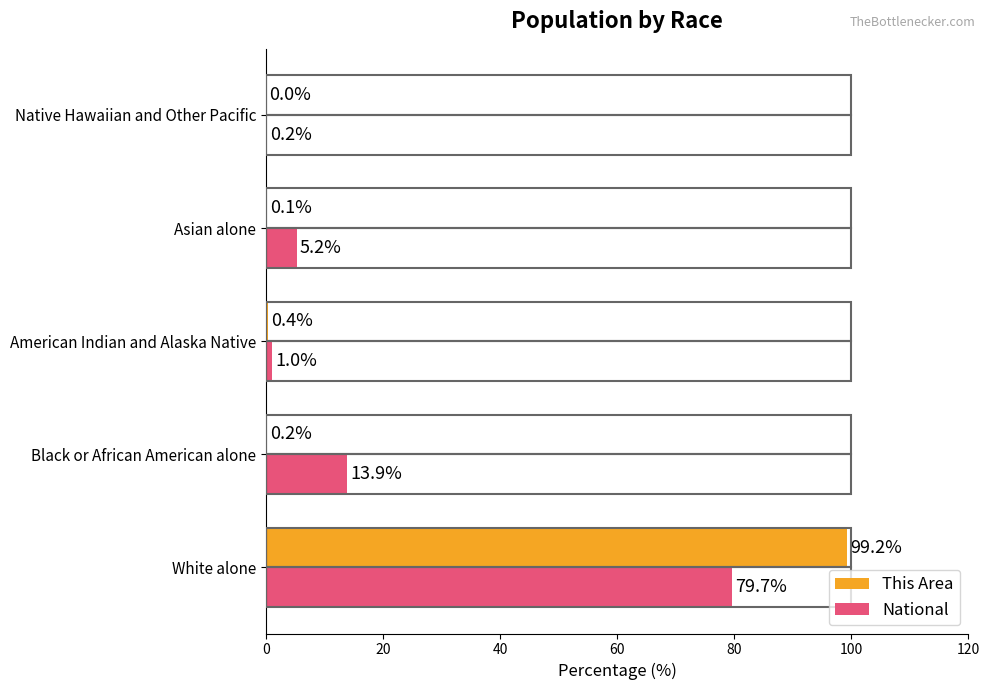

True or false: National has a value of 1.0 at American Indian and Alaska Native.

True